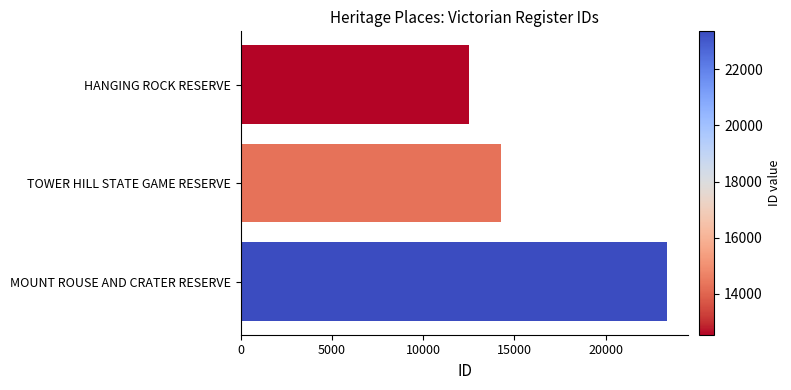

What value does the data have at TOWER HILL STATE GAME RESERVE?

14278